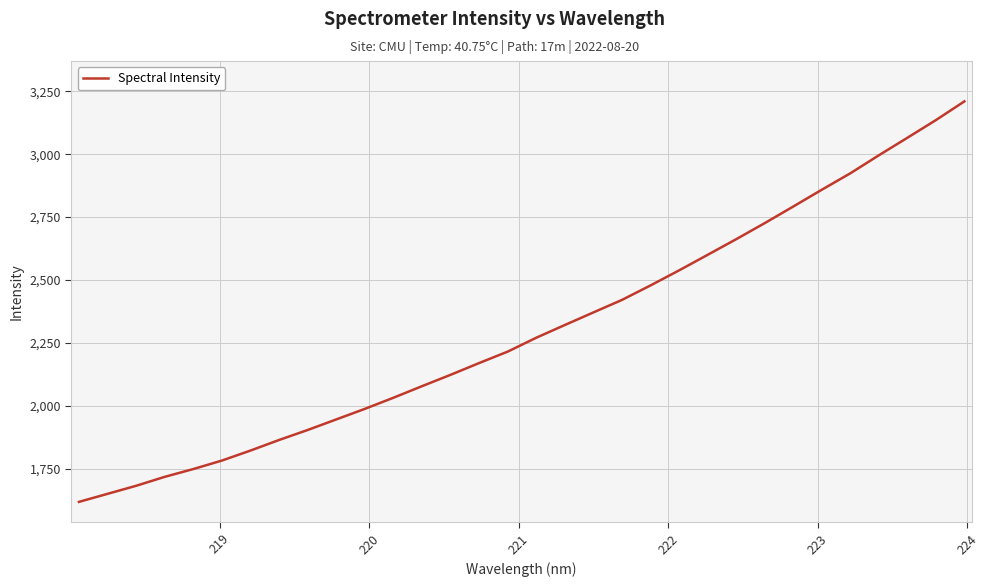

What is the difference between the maximum and minimum values?

1591.5